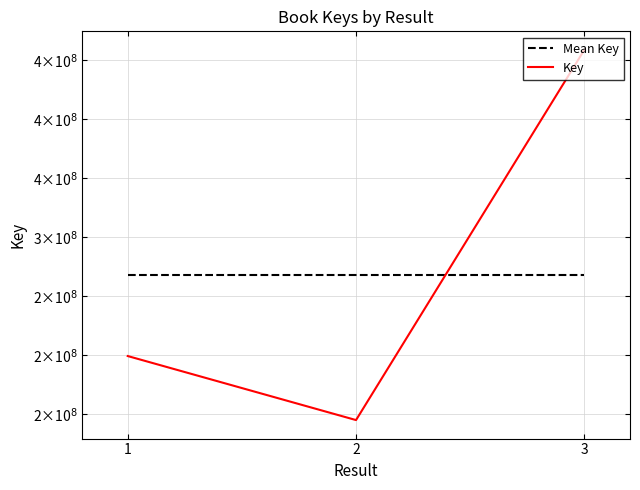

What are all the series names shown in the legend?

Mean Key, Key